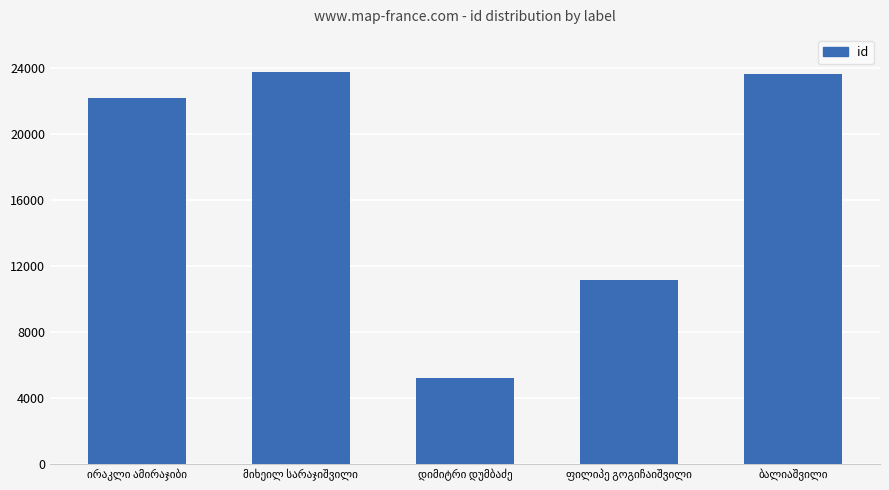

What is the value of the 4th bar from the left?

11117